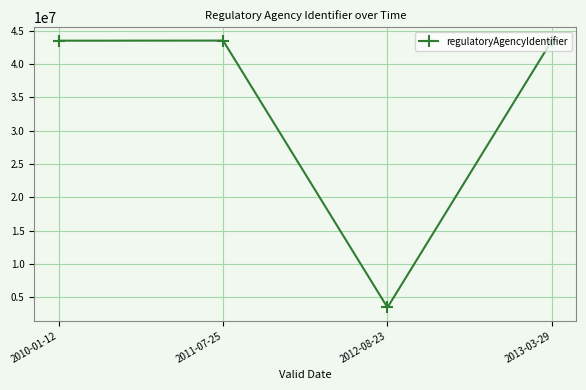

Approximately how many times larger is the value at 2011-07-25 compared to 2013-03-29?

1.0